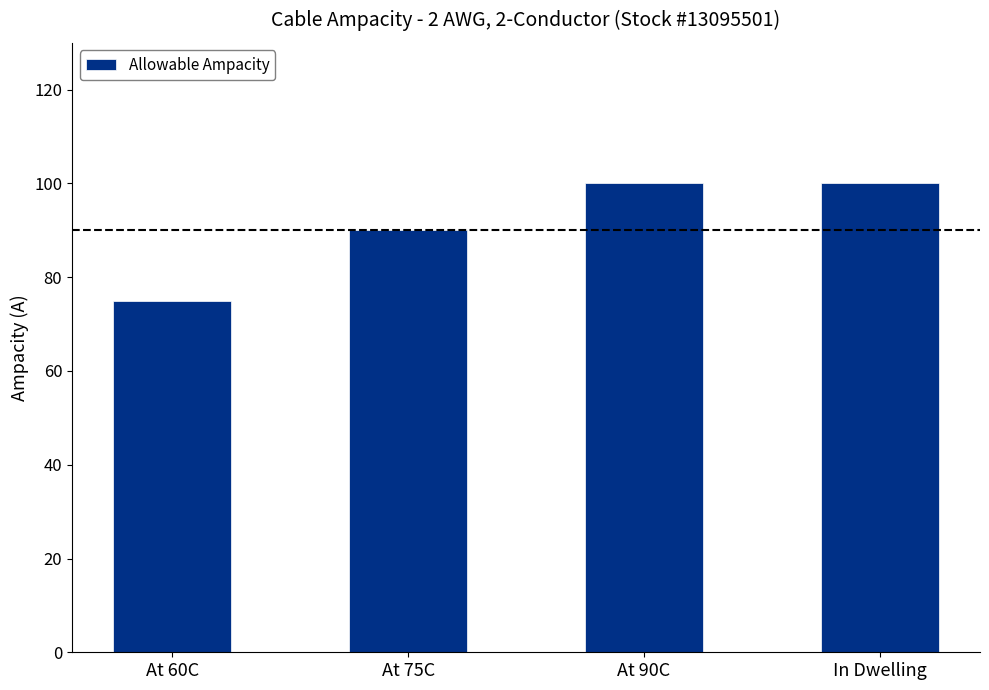

What is the difference between the maximum and minimum values?

25